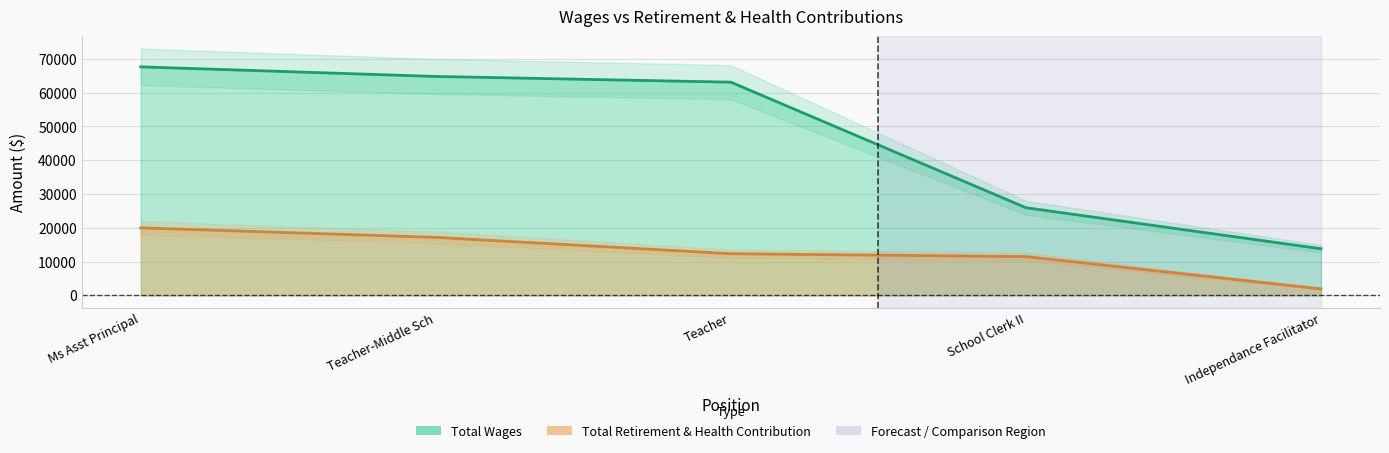

True or false: Total Wages has more than 1 interior local peaks.

False